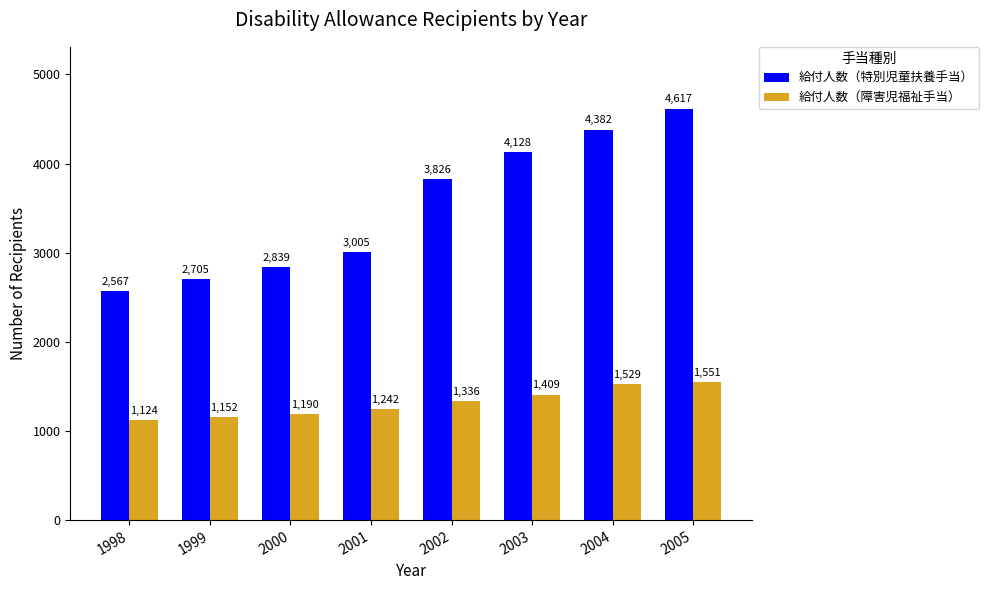

List the series in order of their overall mean, highest first.

給付人数（特別児童扶養手当）, 給付人数（障害児福祉手当）